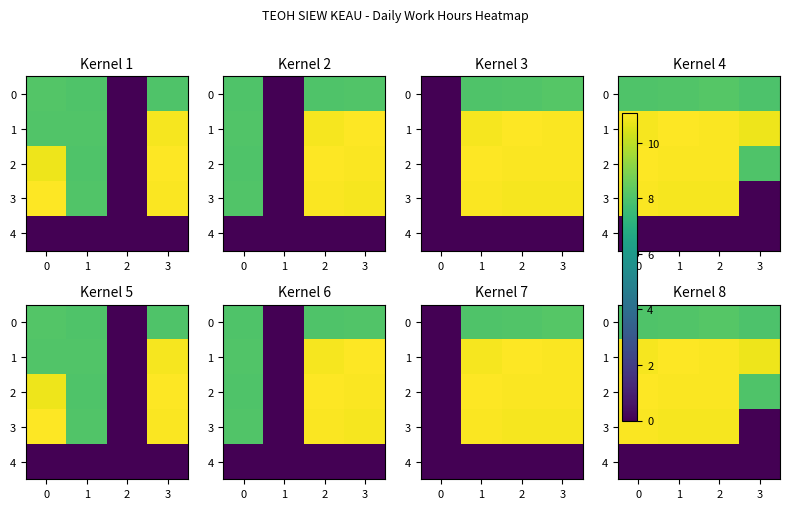

At 3, list the series in order from smallest to largest.

3, 4, 0, 2, 1